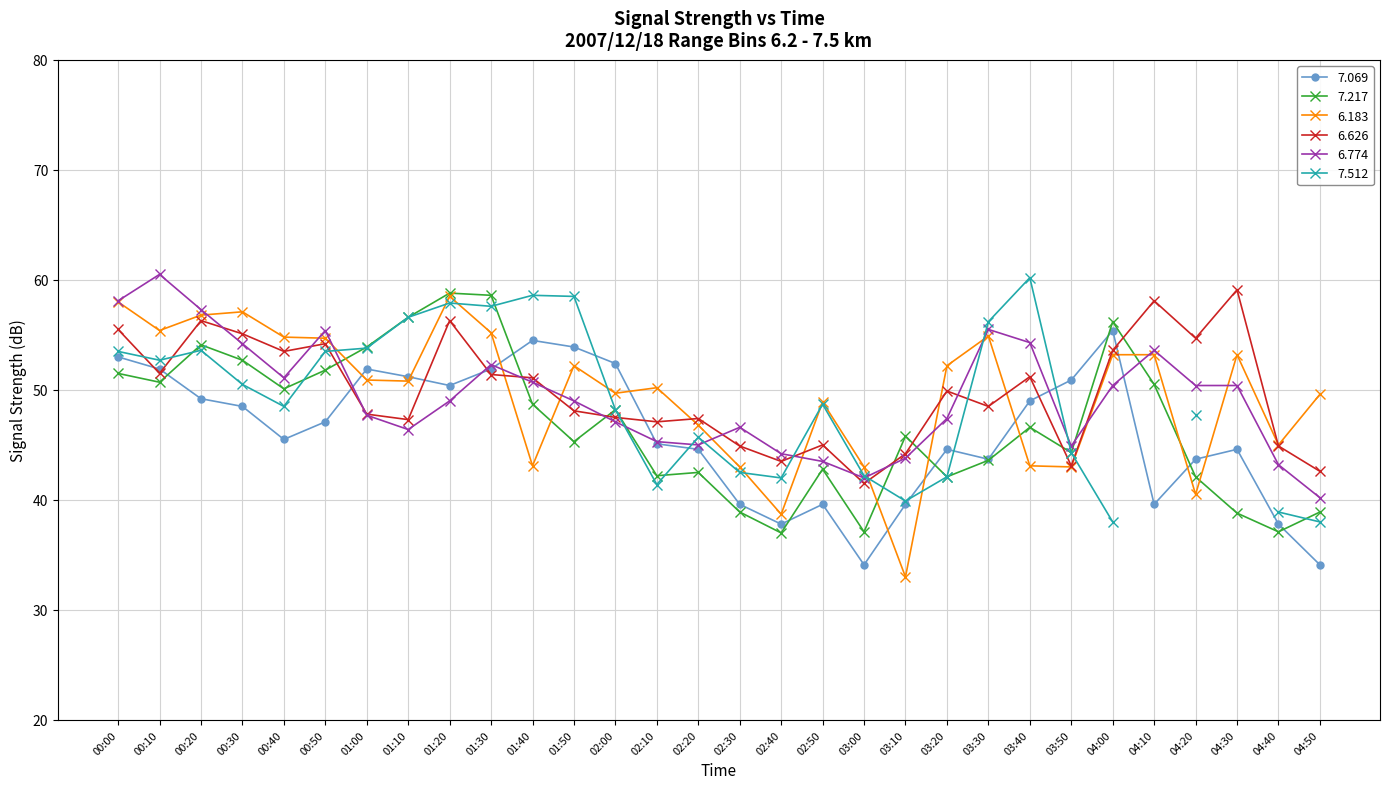

At how many categories does at least one series exceed 47?

25